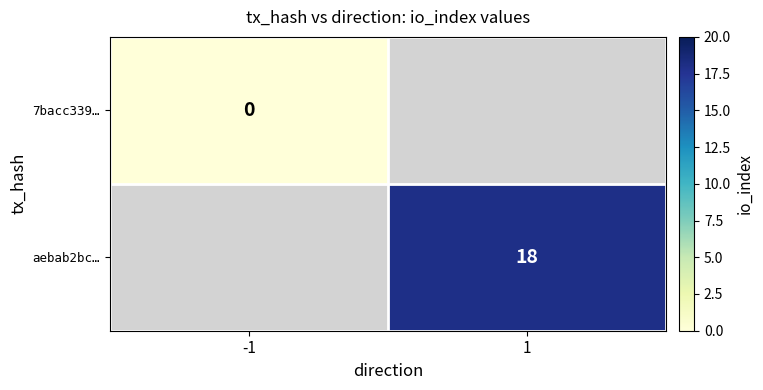

Rank the series by their maximum value, from lowest to highest.

7bacc339…, aebab2bc…